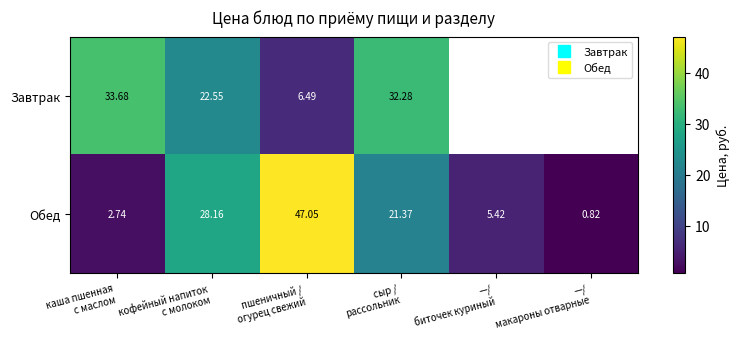

How many data points in Обед are less than 21?

3